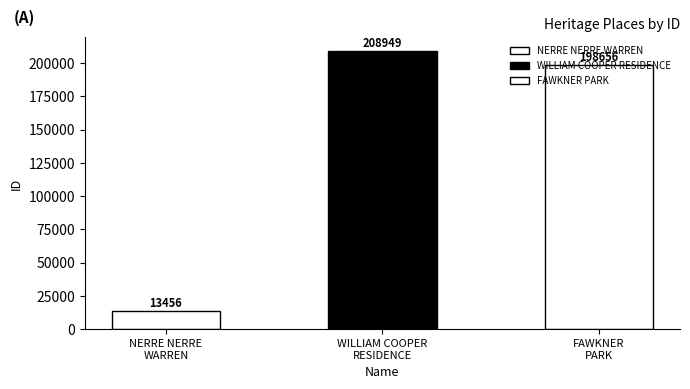

At which category does the chart reach its minimum across all series?

NERRE NERRE WARREN